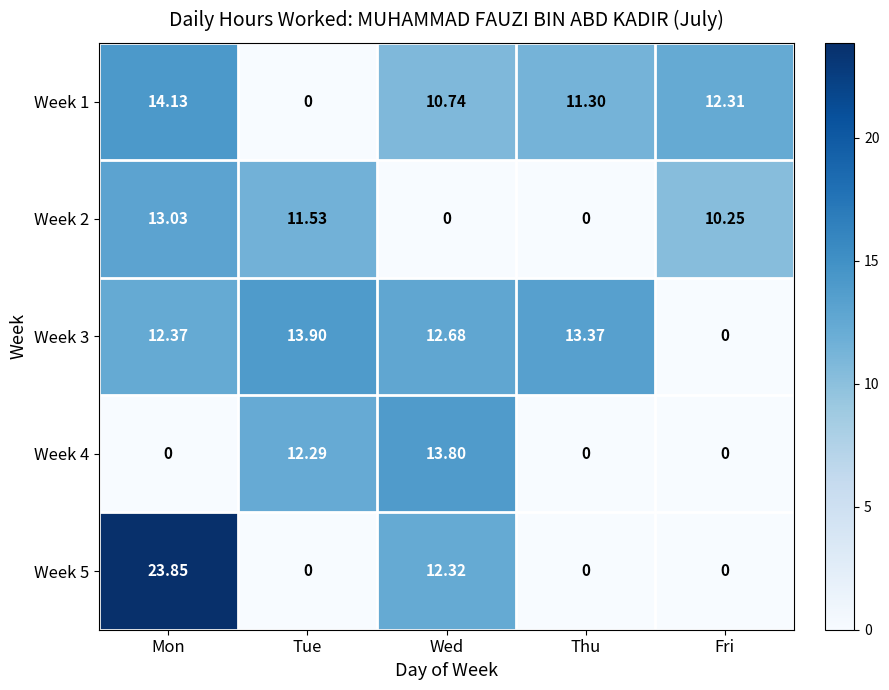

At which label is Week 1 closest to 7?

Wed